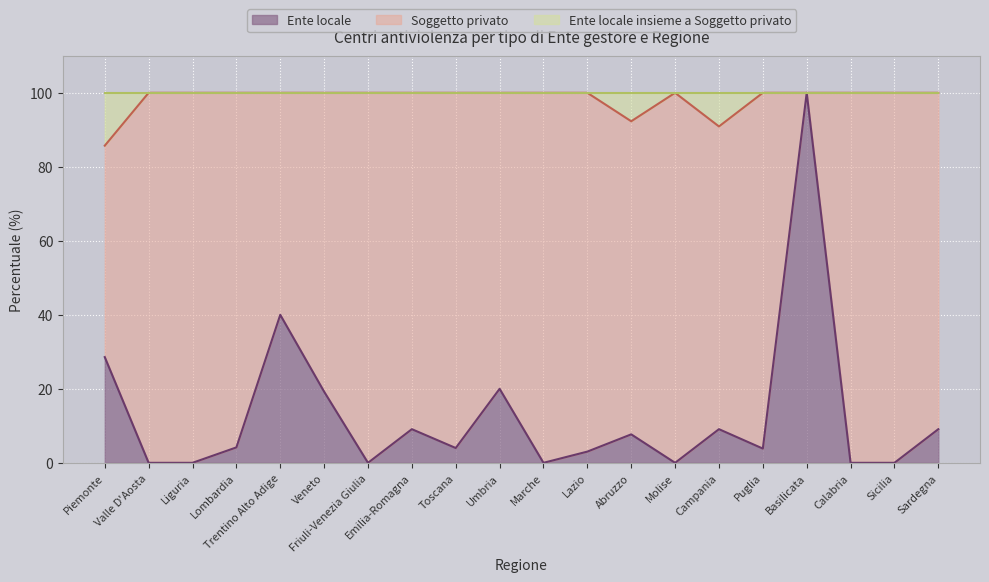

Is the value of Ente locale insieme a Soggetto privato at Marche greater than the value of Ente locale at Calabria?

Yes